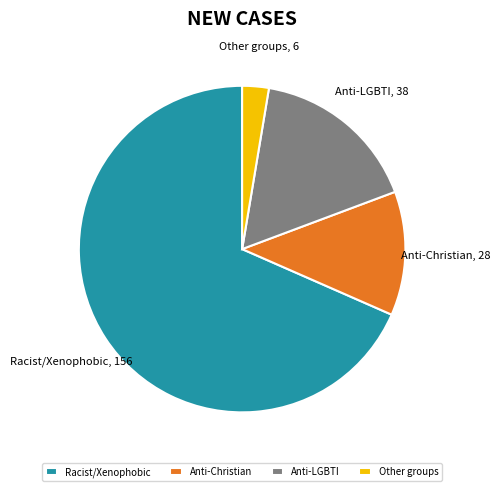

Between Racist/Xenophobic and Anti-Christian, which is larger?

Racist/Xenophobic